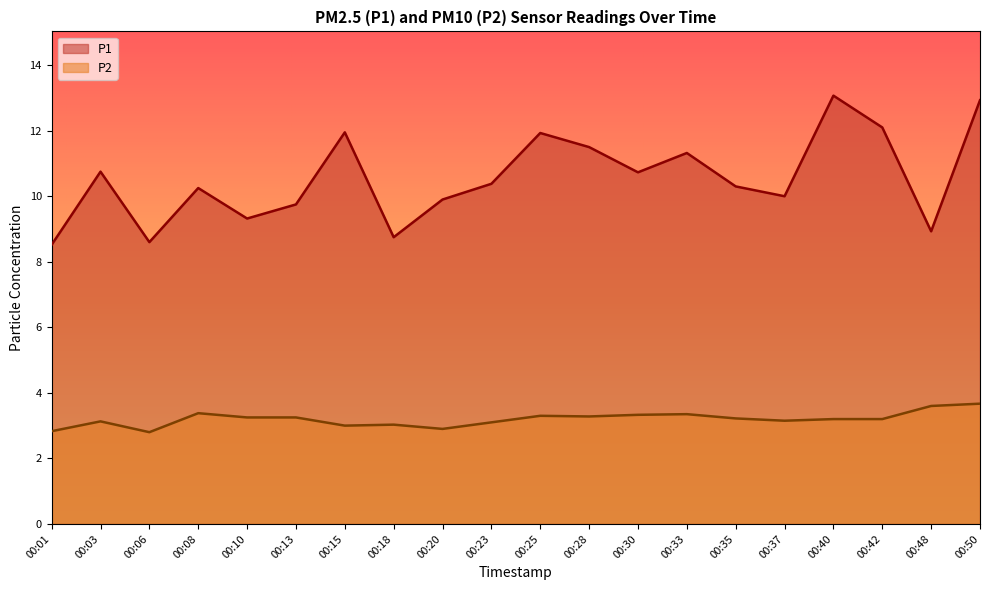

Is it true that P1 equals 11.9 at 00:15?

True